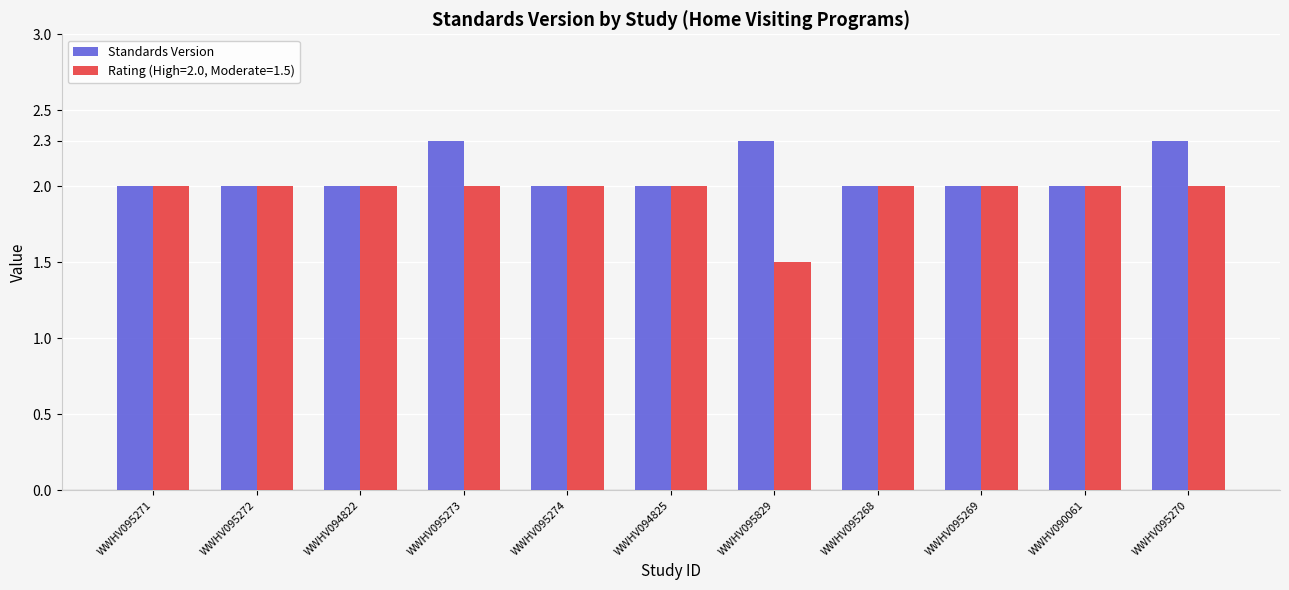

What is the total value across all series at WWHV095829?

3.8